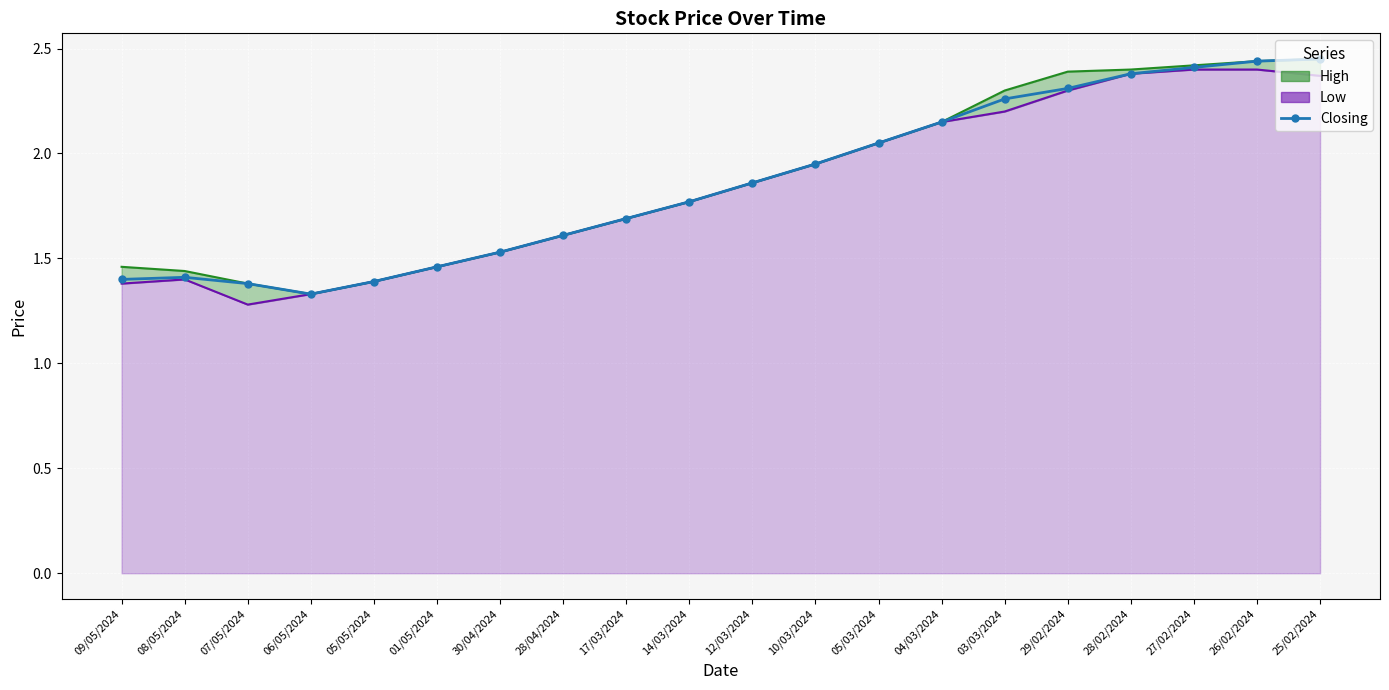

The value at 14/03/2024 is 1.8. True or false?

True